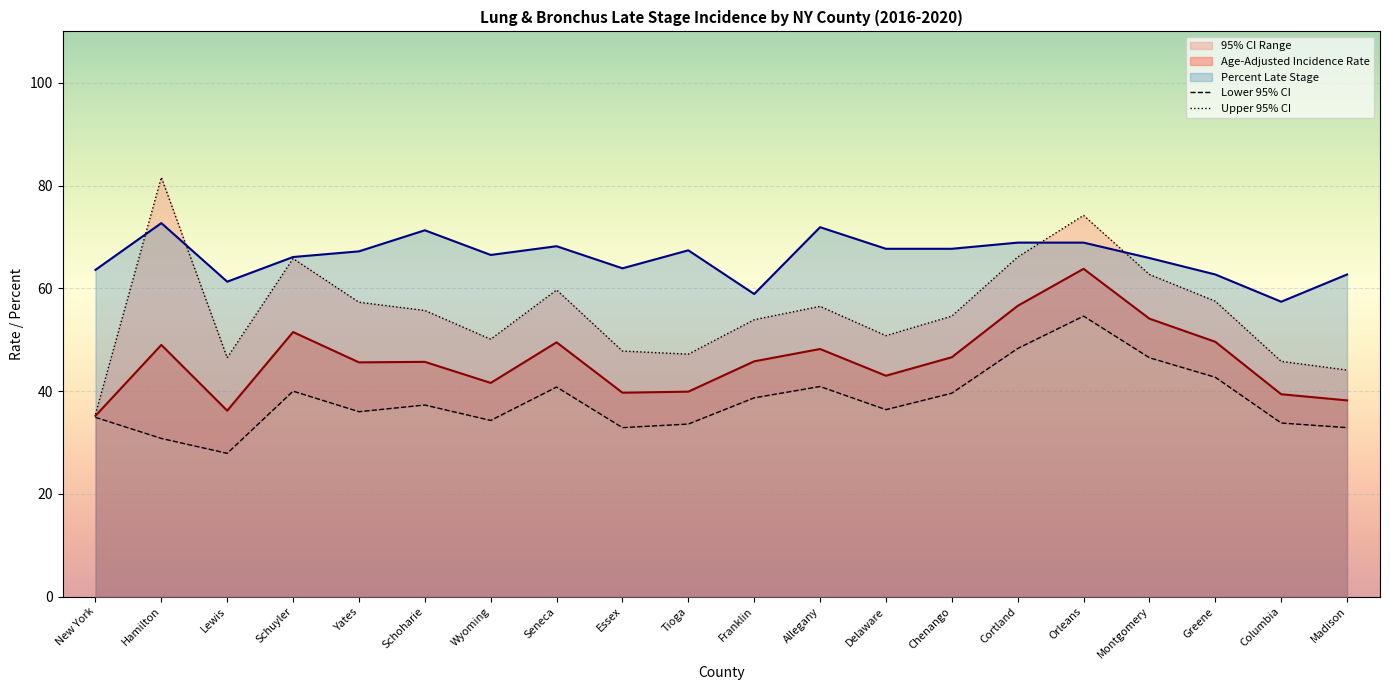

True or false: Upper 95% CI and Lower 95% CI cross at least once.

False